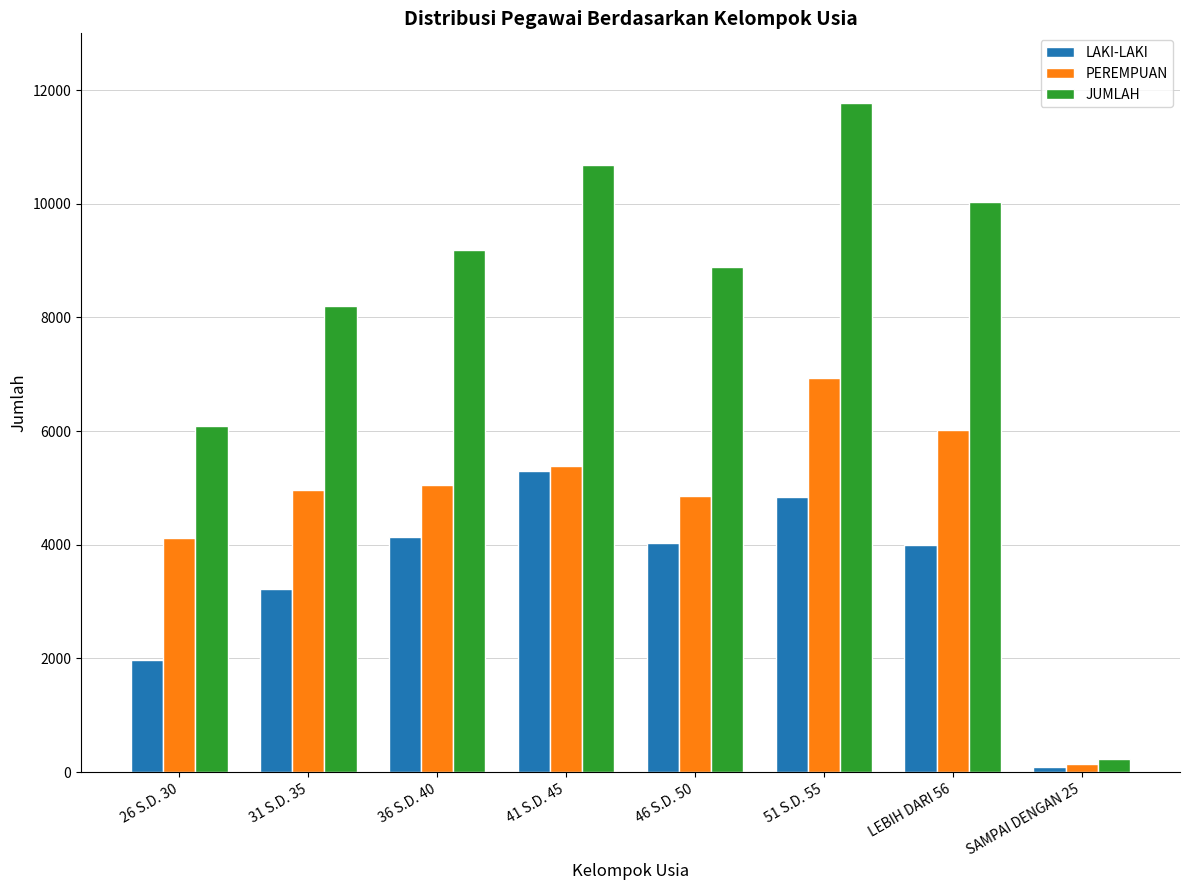

How many groups of bars are there?

8